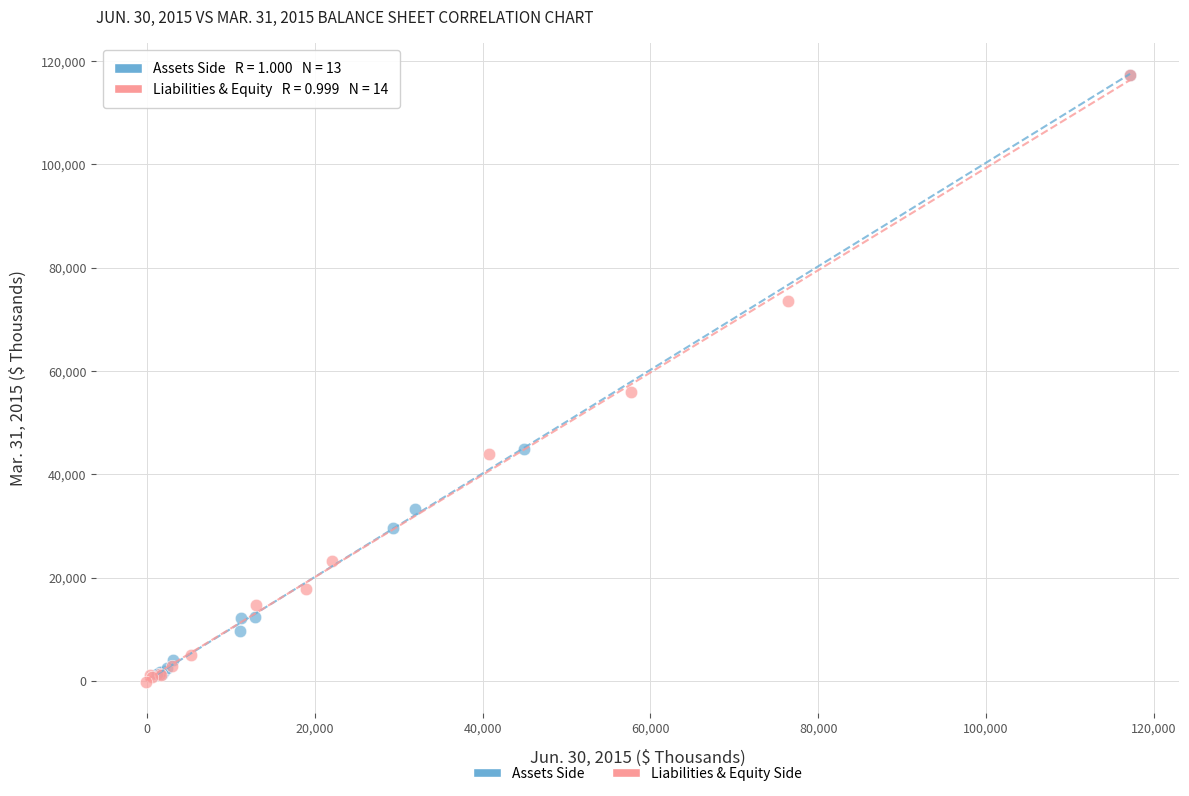

What are all the series names shown in the legend?

Assets Side, Liabilities & Equity Side